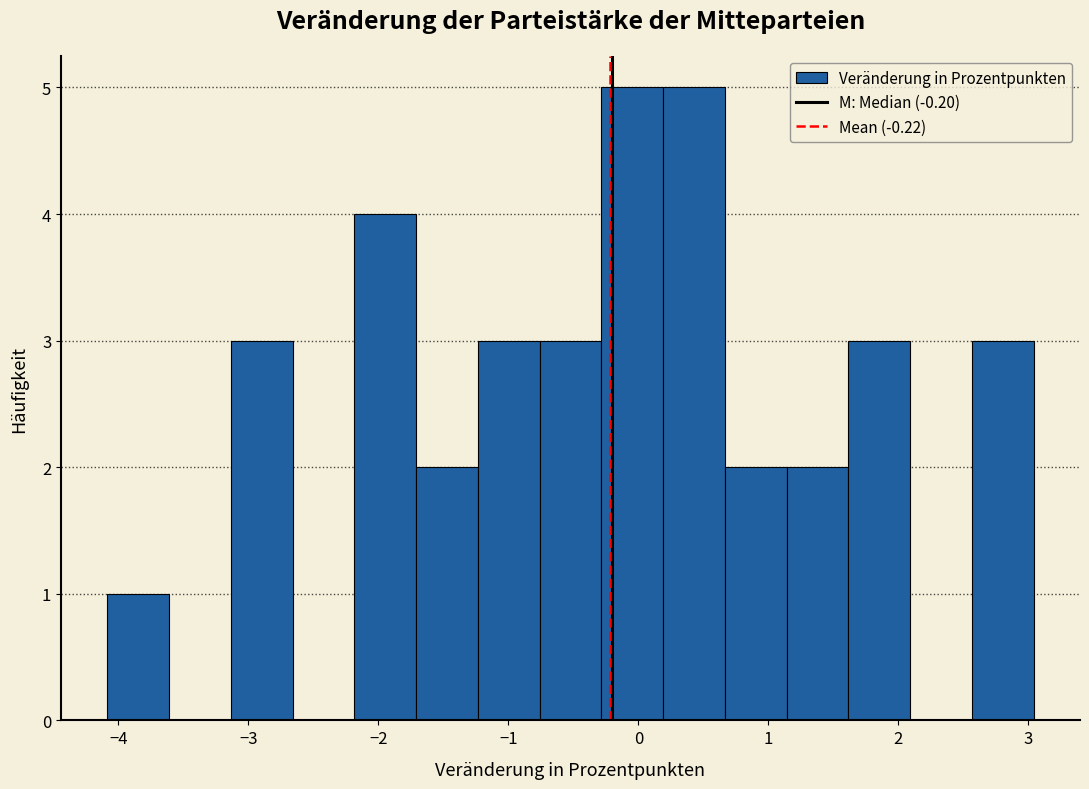

How tall is the bar that spans -1.2 to -0.8 on the x-axis? Neither the bar edges nor the heights are printed on the chart, so give them approximately, as read against the axes.

3